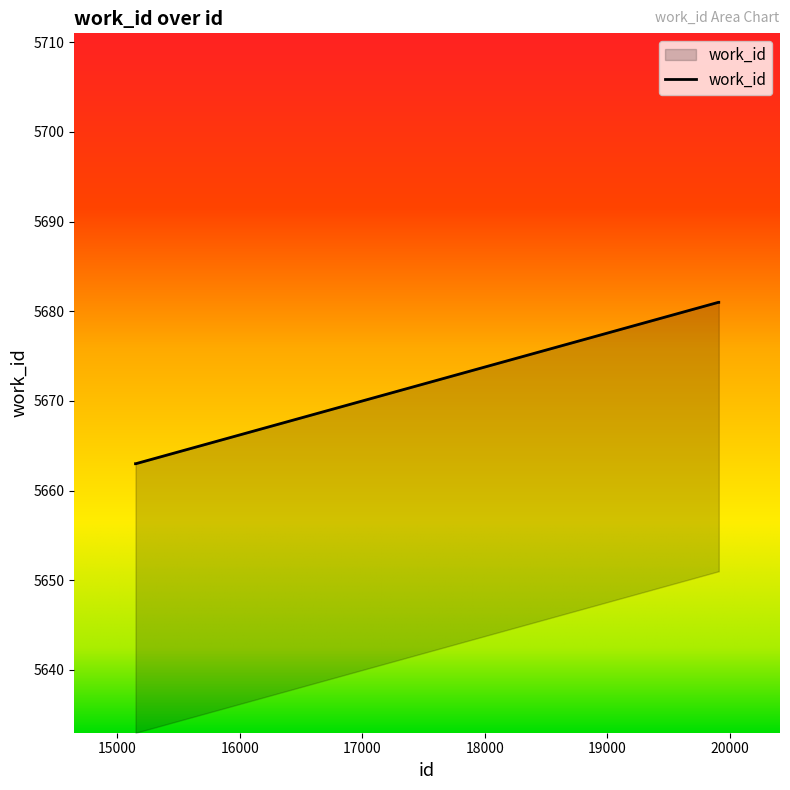

The chart shows a value of 5681 at 19911. True or false?

True